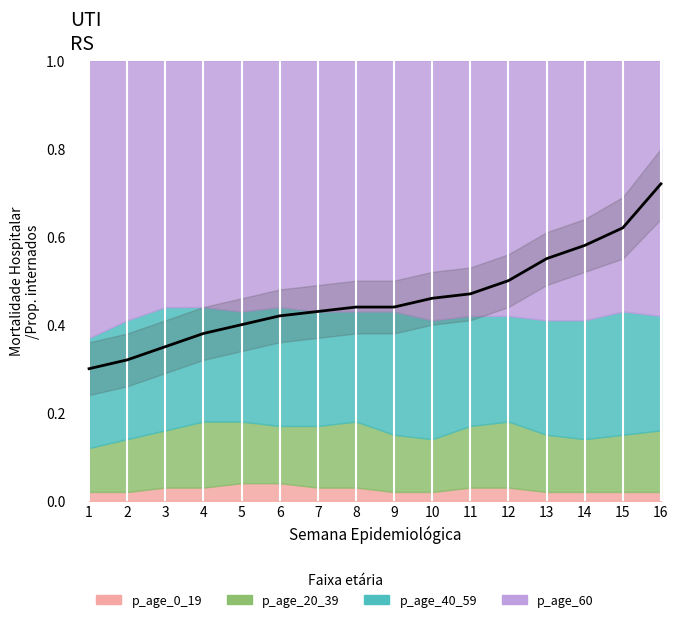

What value does the p_age_20_39 series have at 15?

0.1